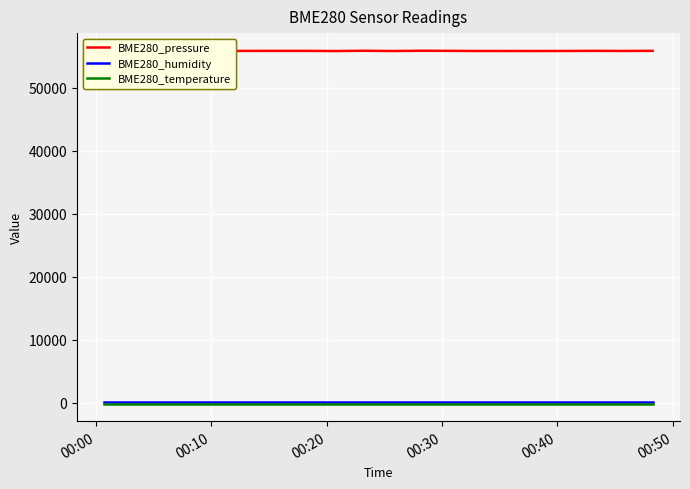

How many categories are shown in the chart?

20